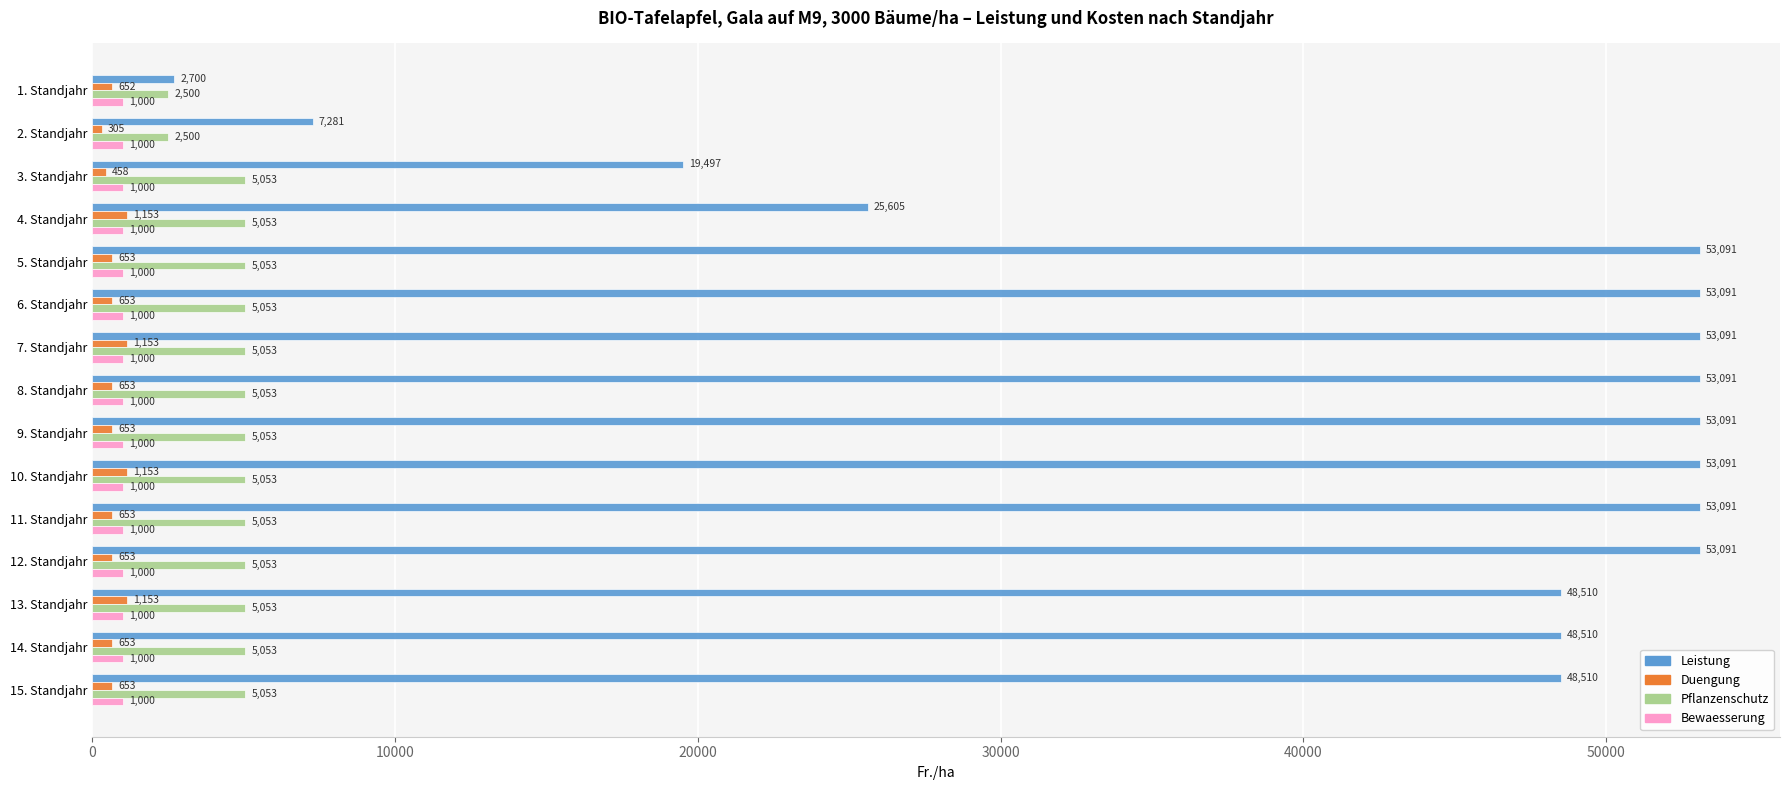

Which series has the widest spread of values?

Leistung